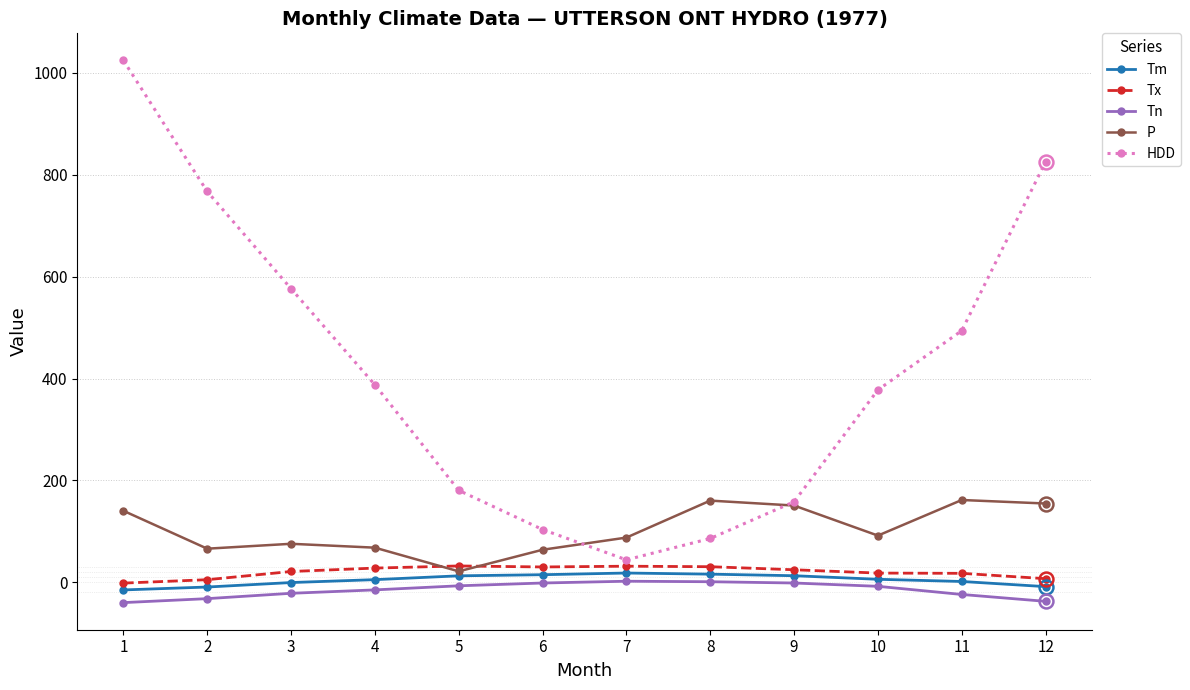

Rank the series at 1 from highest to lowest value.

HDD, P, Tx, Tm, Tn